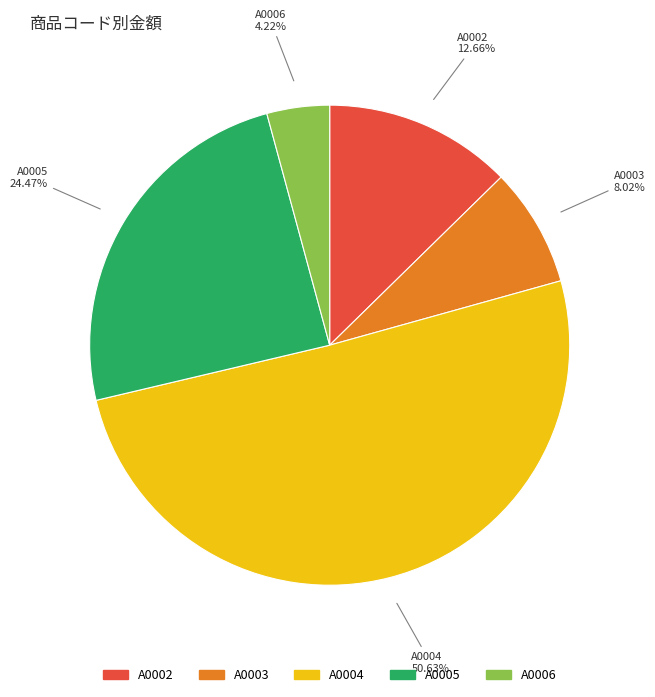

Combined, what portion of the pie is A0003 and A0002?

20.7%